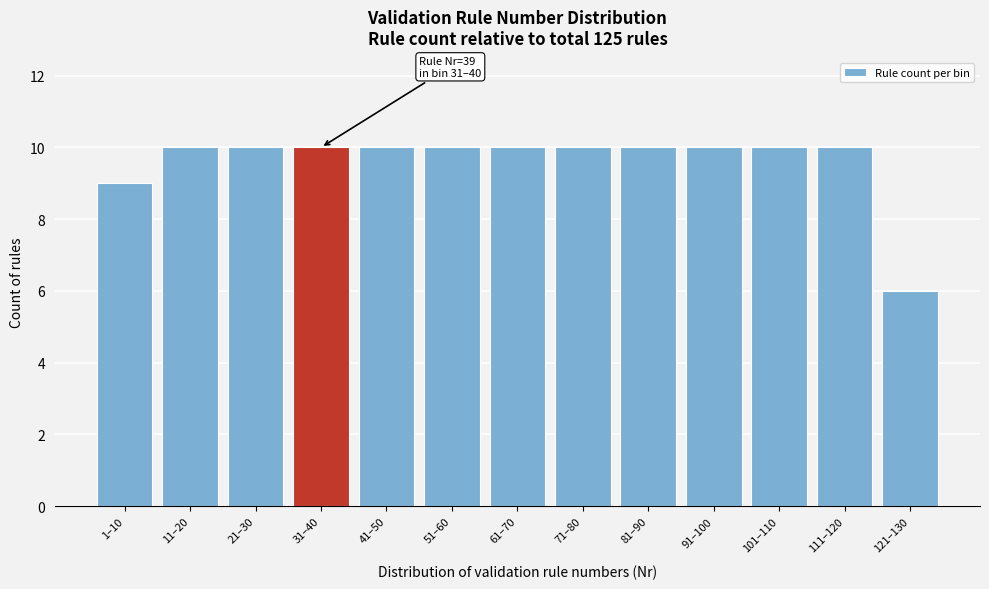

Reading left to right, extract all data points from this chart.

1–10=9	11–20=10	21–30=10	31–40=10	41–50=10	51–60=10	61–70=10	71–80=10	81–90=10	91–100=10	101–110=10	111–120=10	121–130=6